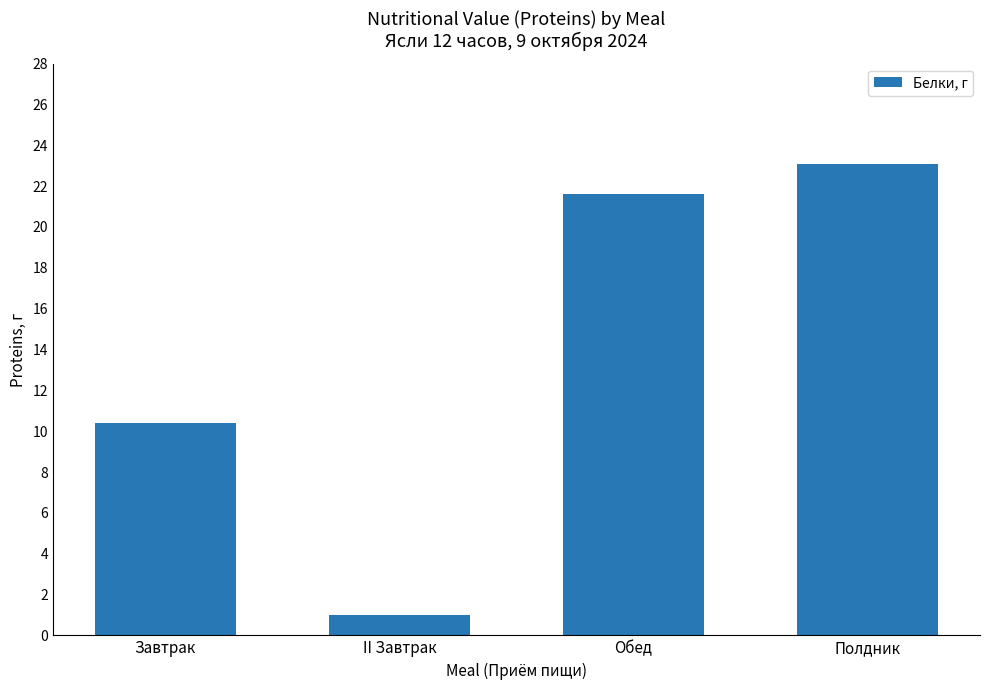

What is the difference between the maximum and minimum values?

22.1